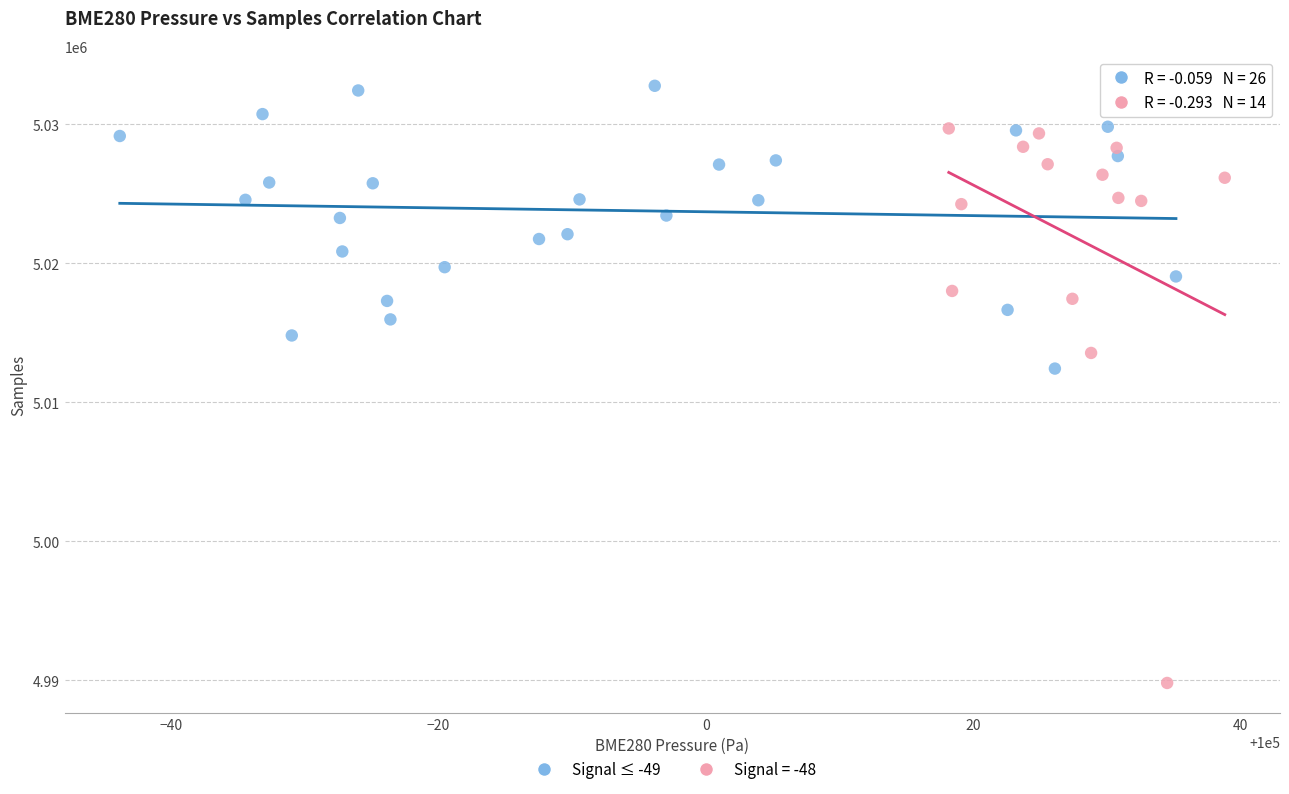

Which series has the widest spread of Y values?

Signal = -48